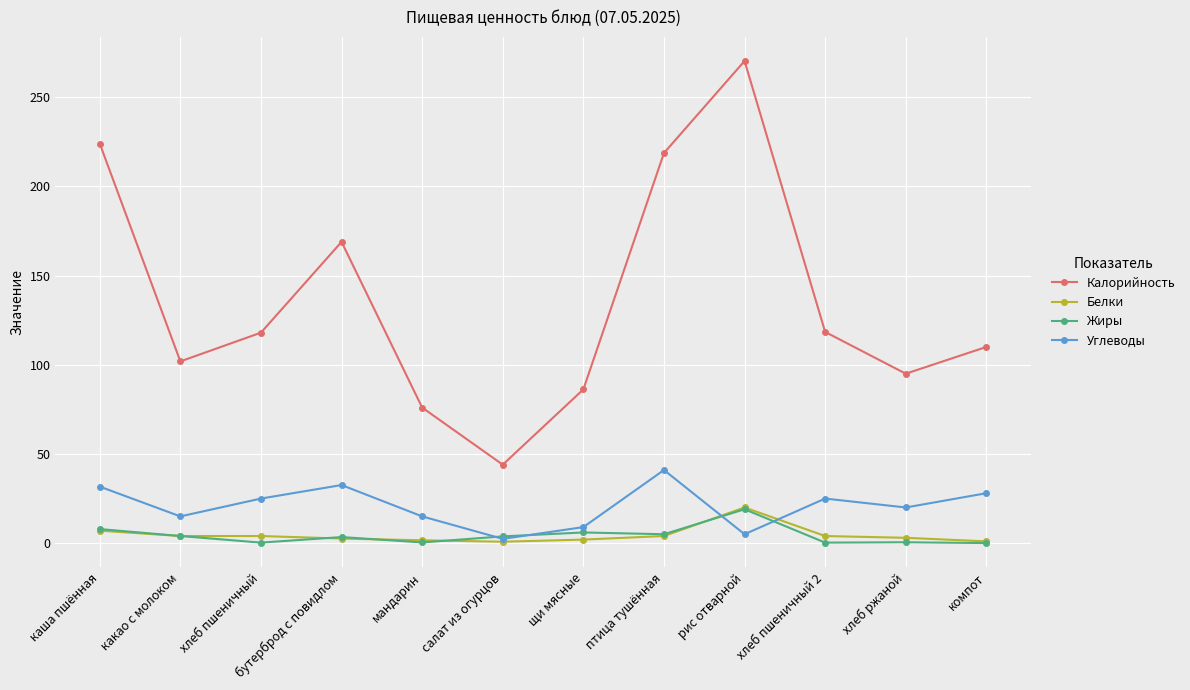

What is the sum of the Калорийность values at хлеб пшеничный 2 and рис отварной?

388.7